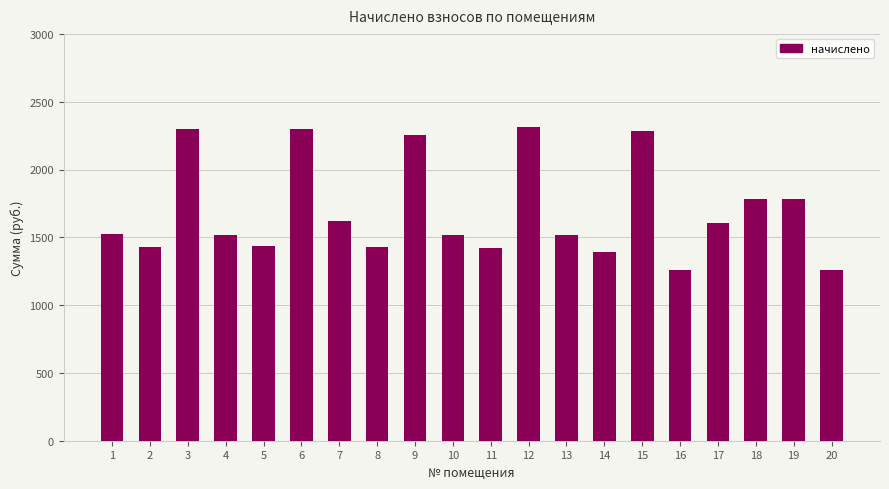

What is the change in value from 13 to 19?

+265.5